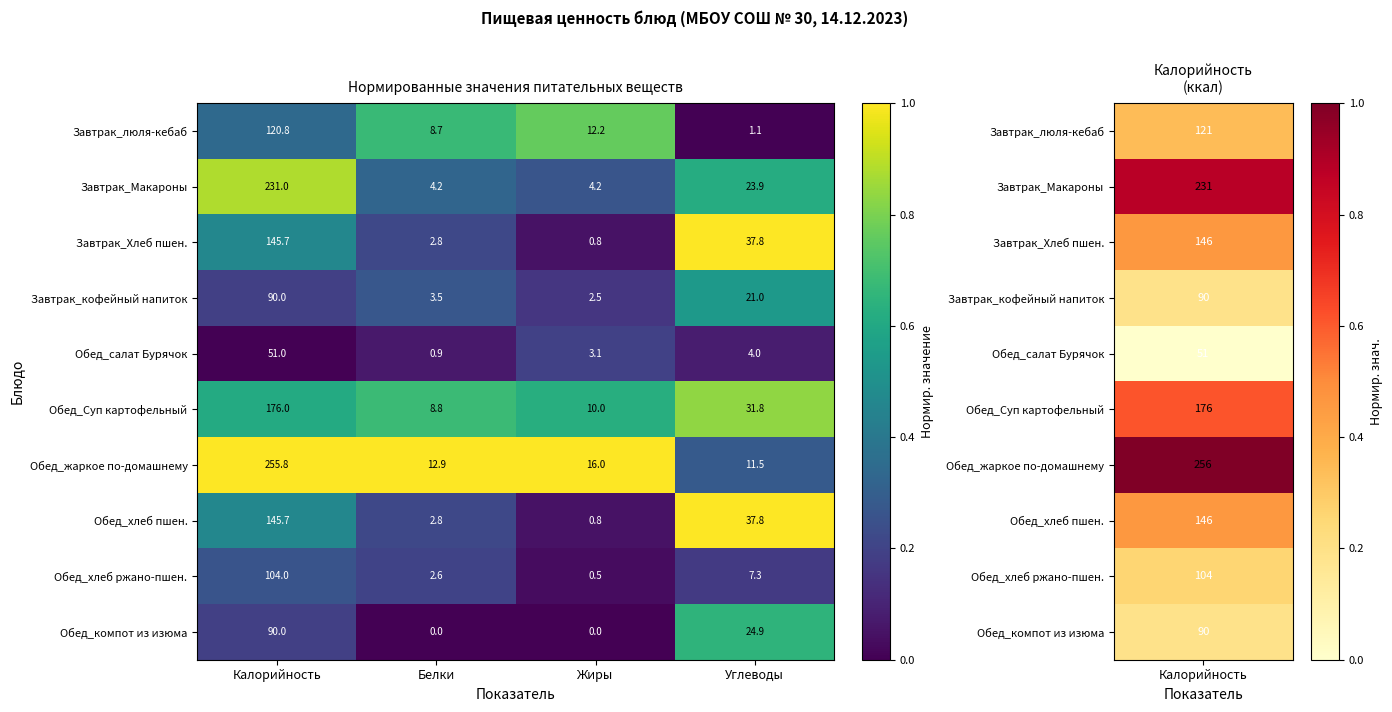

What is the greatest value displayed?

255.8